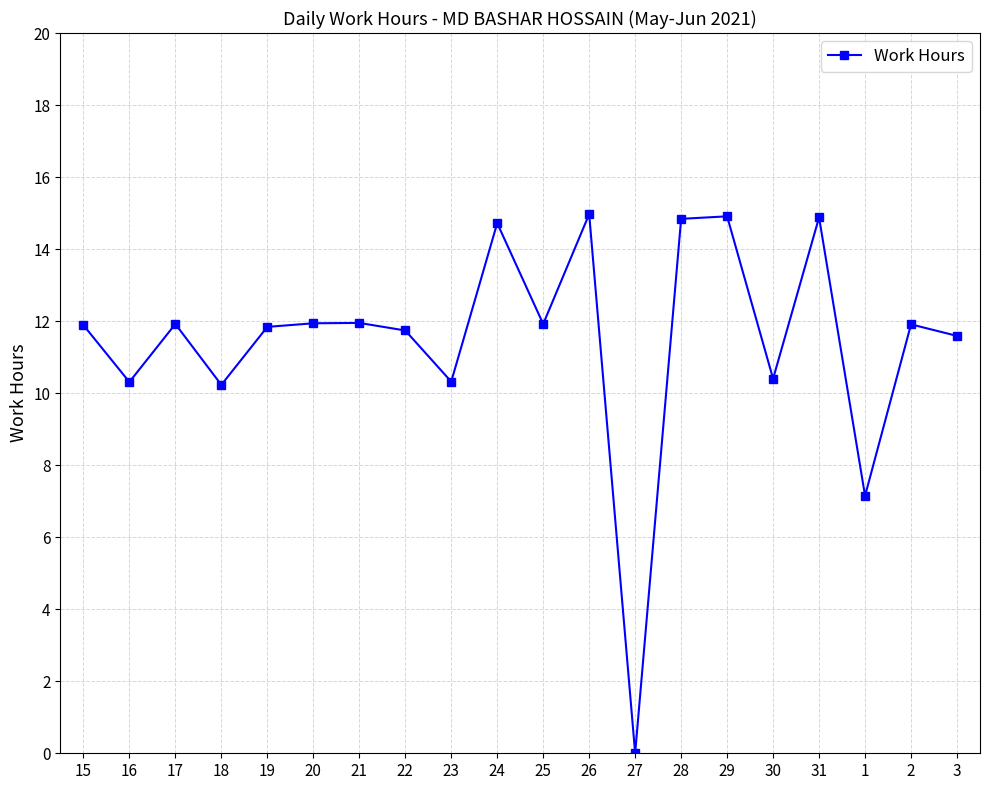

What is the value of the 8th point from the left?

11.7